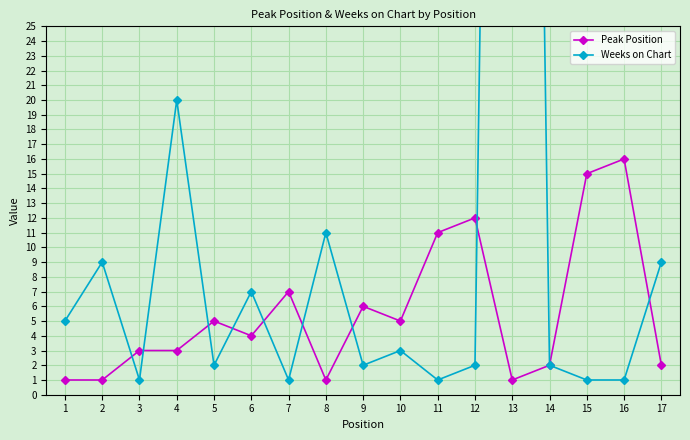

True or false: Peak Position has more than 2 interior local peaks.

True